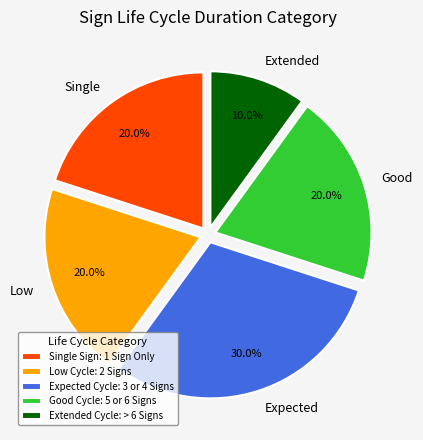

What is the ratio of the value at Single to the value at Good?

1.0